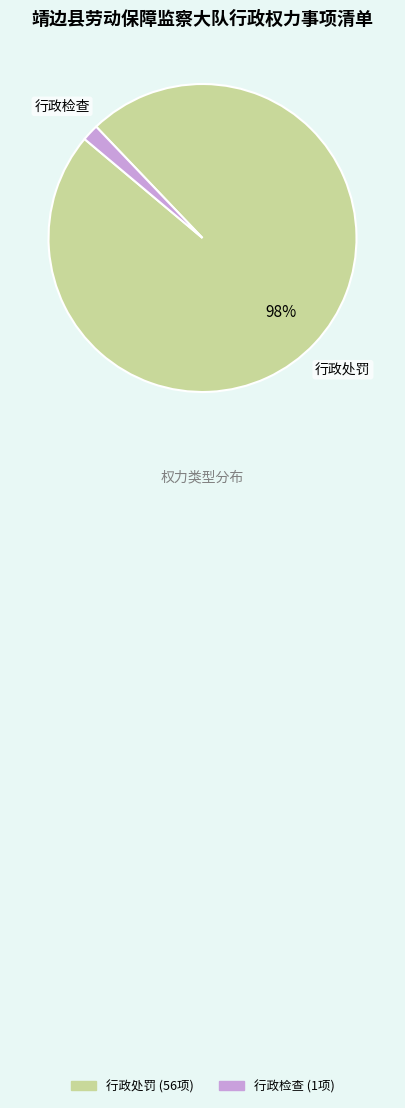

Which has a higher value, 行政检查 or 行政处罚?

行政处罚